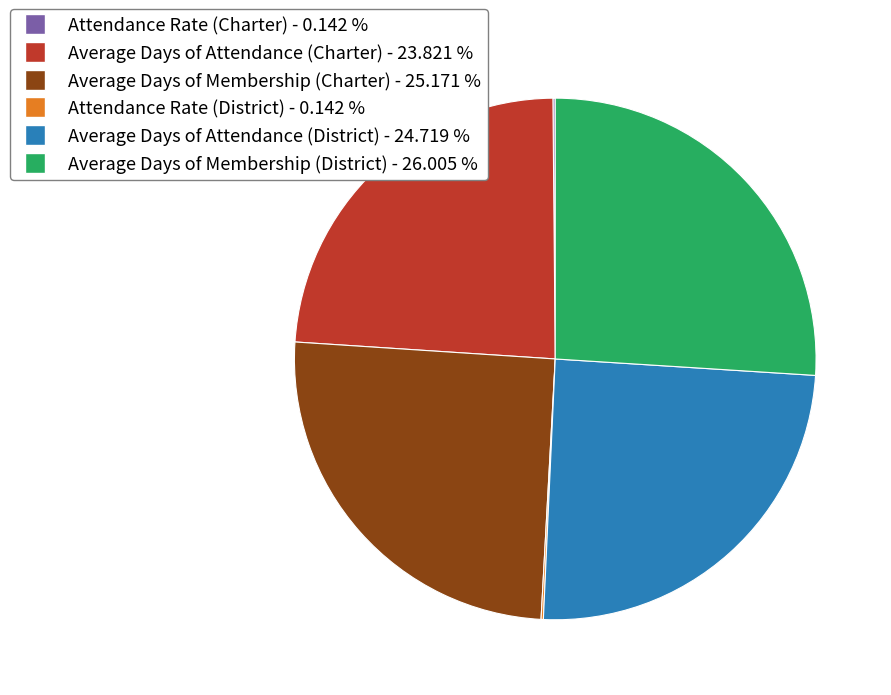

Is the sum of Average Days of Attendance (Charter) and Average Days of Membership (Charter) greater than half?

No